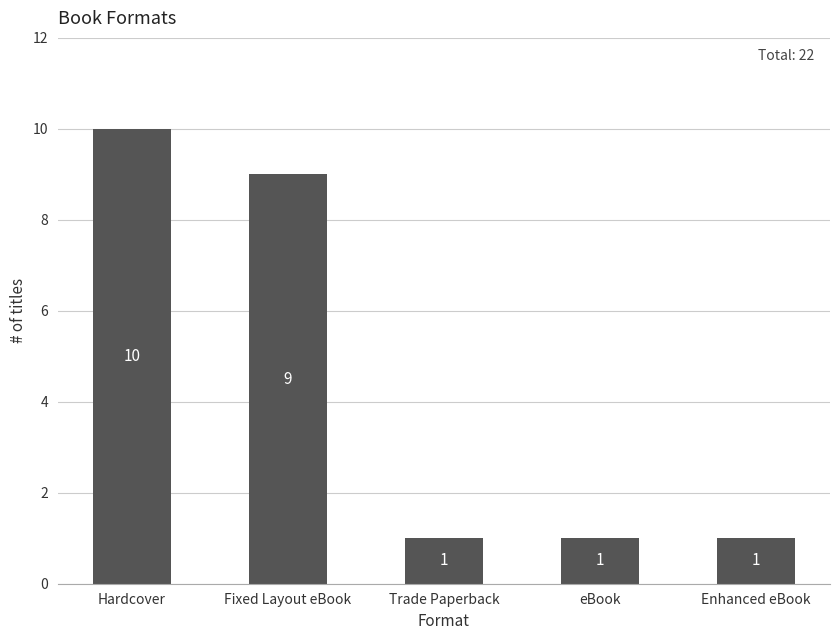

True or false: the data shows 1 at eBook.

True